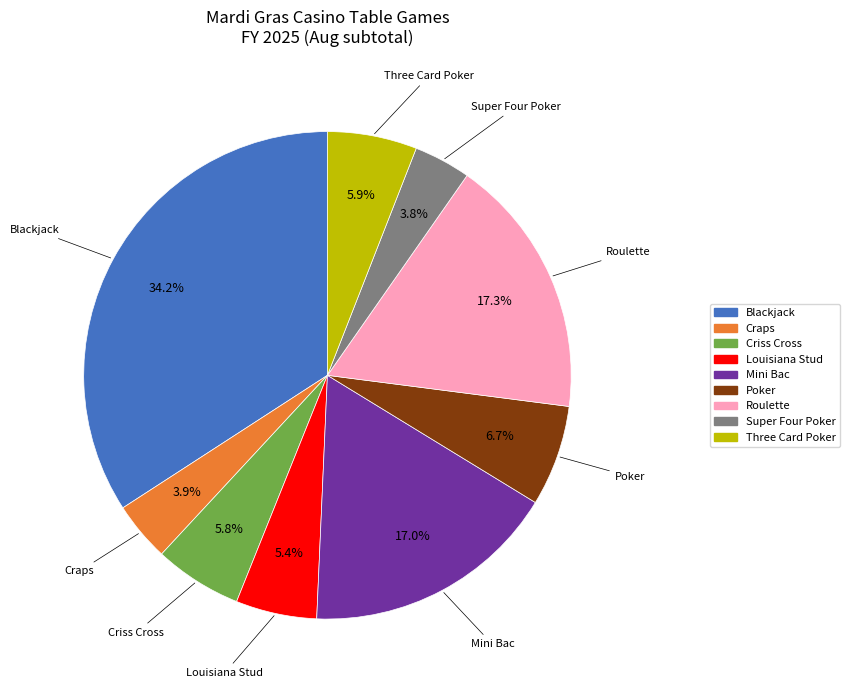

Which slice is the largest?

Blackjack